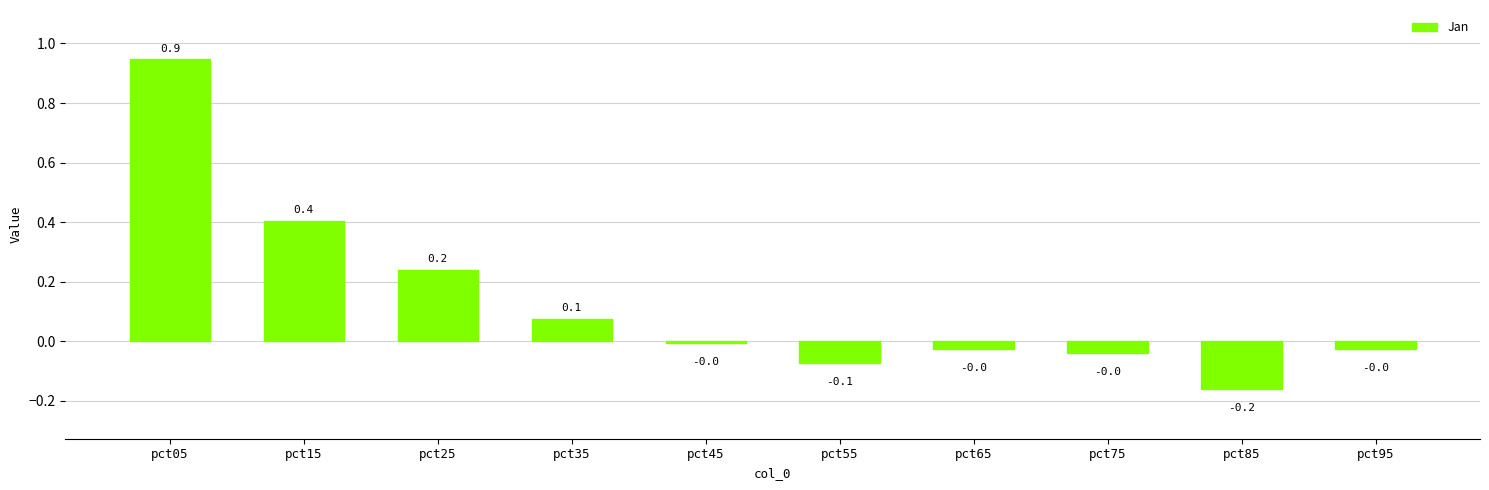

At which category does the chart reach its minimum across all series?

pct85